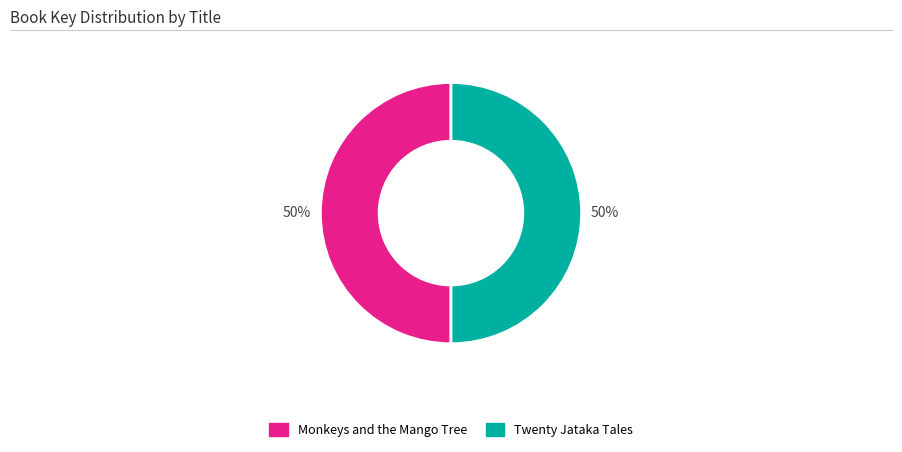

Is it true that Monkeys and the Mango Tree is 61% of the pie?

False